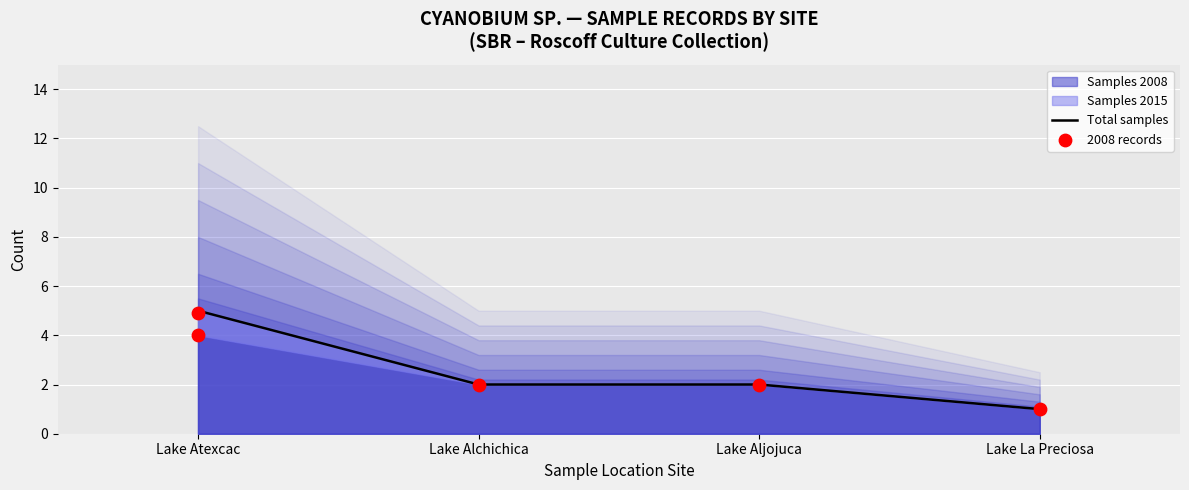

Which series reaches the minimum Y coordinate?

Total samples